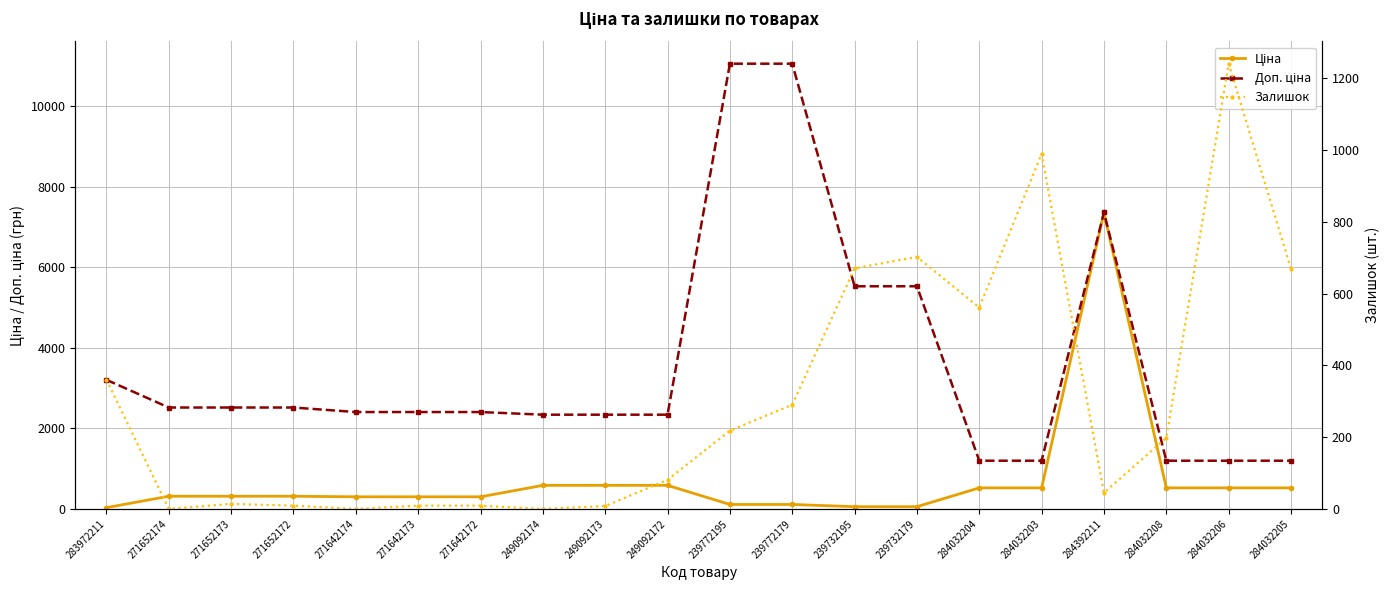

What is the label of the 20th point from the left?

284032205